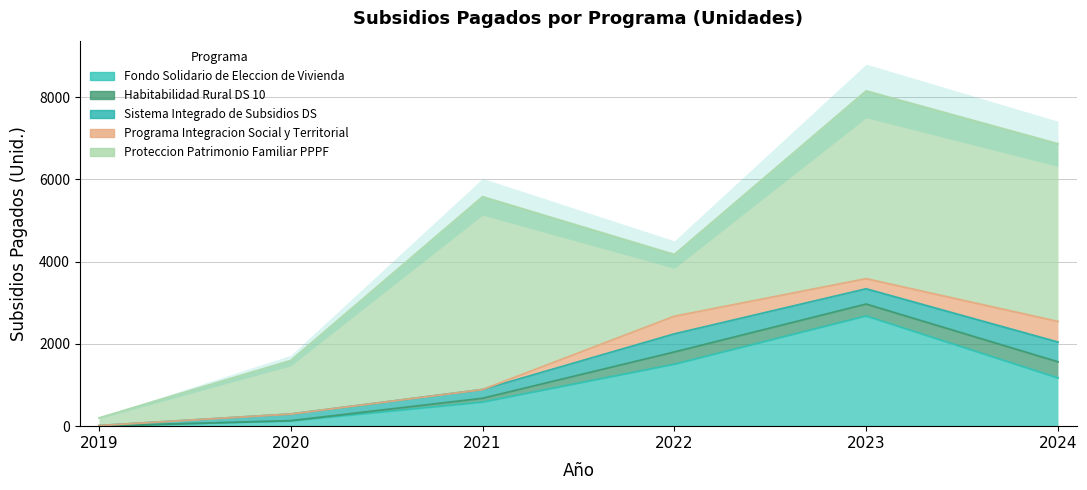

How many values in the Habitabilidad Rural DS 10 series exceed 289?

2